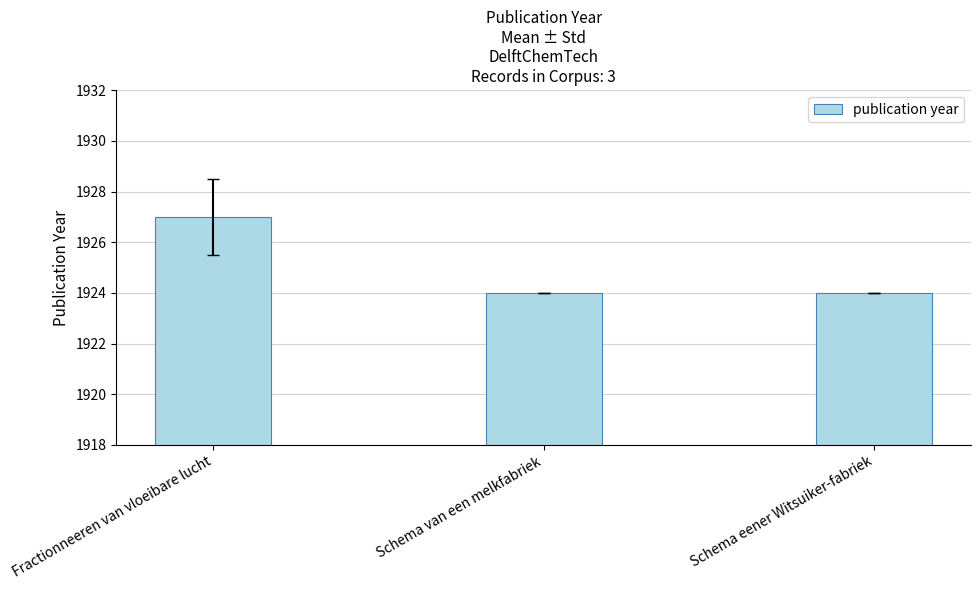

Approximately how many times larger is the value at Fractionneeren van vloeibare lucht compared to Schema van een melkfabriek?

1.0